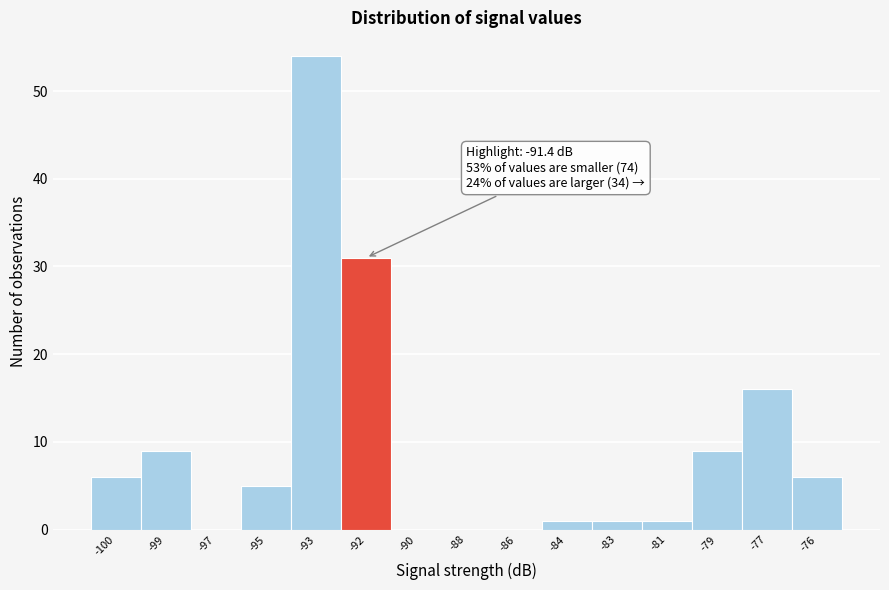

Reading left to right, transcribe all the data shown in this chart.

-100=6	-99=9	-97=0	-95=5	-93=54	-92=31	-90=0	-88=0	-86=0	-84=1	-83=1	-81=1	-79=9	-77=16	-76=6